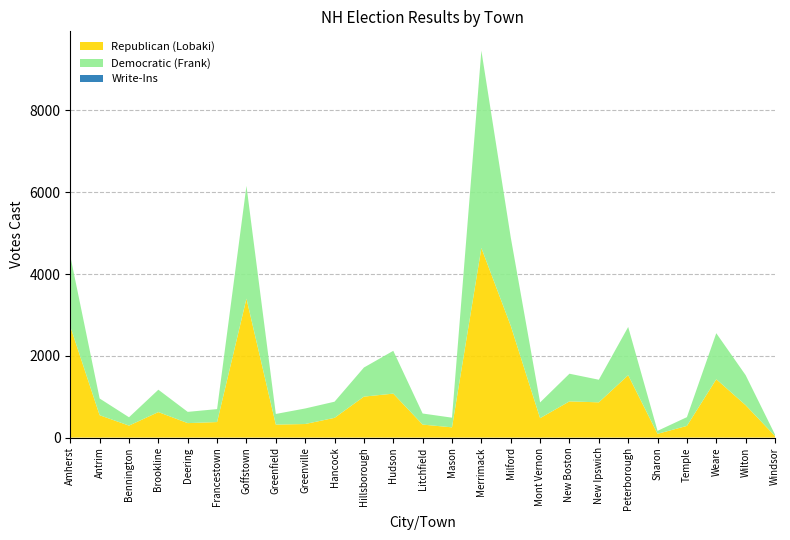

Reading left to right, what are all the values shown in this chart?

Republican (Lobaki): Amherst=2718	Antrim=547	Bennington=293	Brookline=624	Deering=354	Francestown=380	Goffstown=3398	Greenfield=318	Greenville=332	Hancock=483	Hillsborough=1002	Hudson=1075	Litchfield=318	Mason=251	Merrimack=4637	Milford=2734	Mont Vernon=475	New Boston=886	New Ipswich=862	Peterborough=1525	Sharon=92	Temple=286	Weare=1427	Wilton=793	Windsor=38
Democratic (Frank): Amherst=1726	Antrim=409	Bennington=204	Brookline=547	Deering=275	Francestown=317	Goffstown=2757	Greenfield=260	Greenville=380	Hancock=395	Hillsborough=711	Hudson=1047	Litchfield=271	Mason=236	Merrimack=4824	Milford=2164	Mont Vernon=385	New Boston=676	New Ipswich=553	Peterborough=1180	Sharon=73	Temple=214	Weare=1126	Wilton=734	Windsor=36
Write-Ins: Amherst=0	Antrim=0	Bennington=0	Brookline=0	Deering=0	Francestown=0	Goffstown=0	Greenfield=0	Greenville=0	Hancock=0	Hillsborough=0	Hudson=0	Litchfield=0	Mason=0	Merrimack=0	Milford=0	Mont Vernon=0	New Boston=0	New Ipswich=0	Peterborough=0	Sharon=0	Temple=0	Weare=0	Wilton=0	Windsor=0